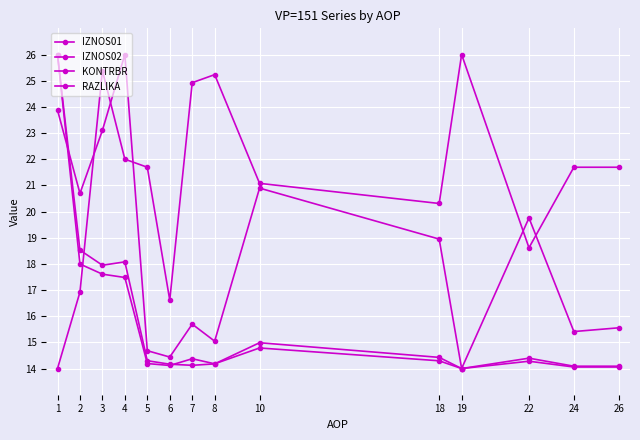

Does the chart display data point markers on the line(s)?

Yes